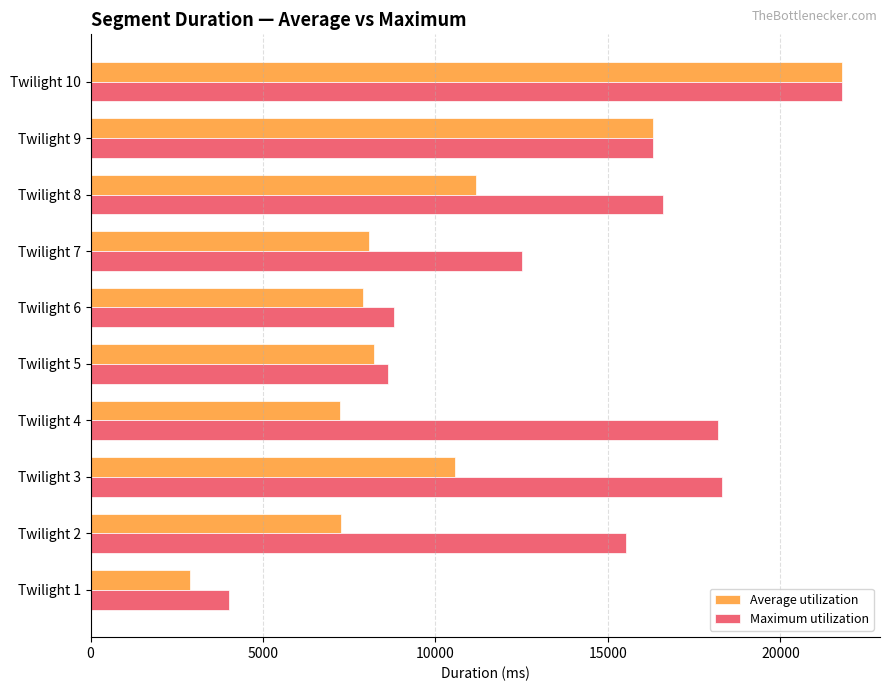

Where is Maximum utilization nearest to the value 12899?

Twilight 7